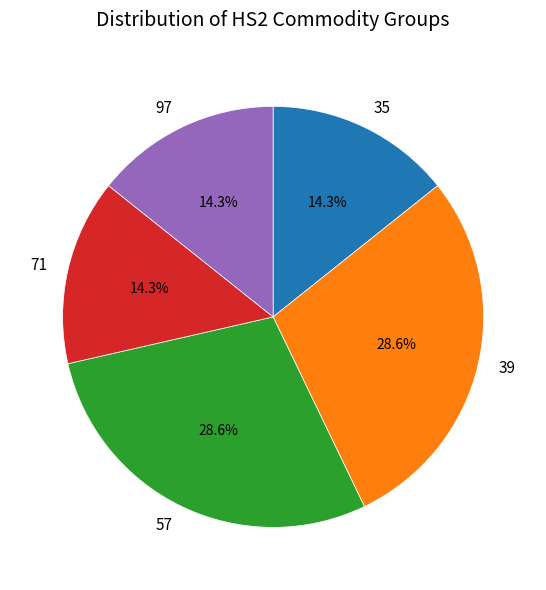

How much of the chart is everything except 71?

85.7%